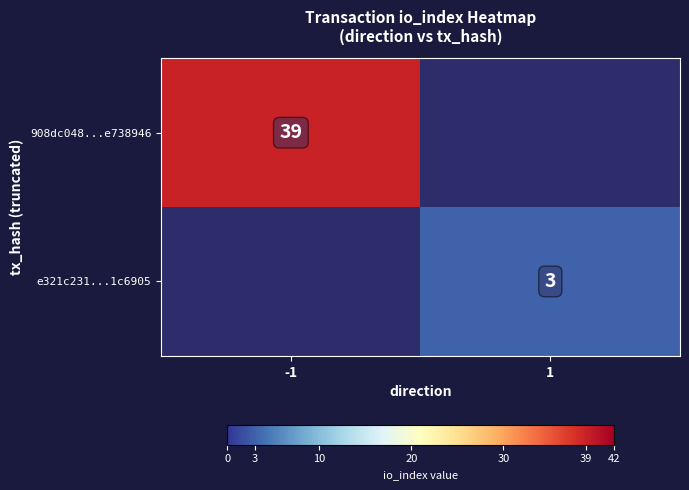

True or false: e321c231...1c6905 has a value of 1 at 1.

False